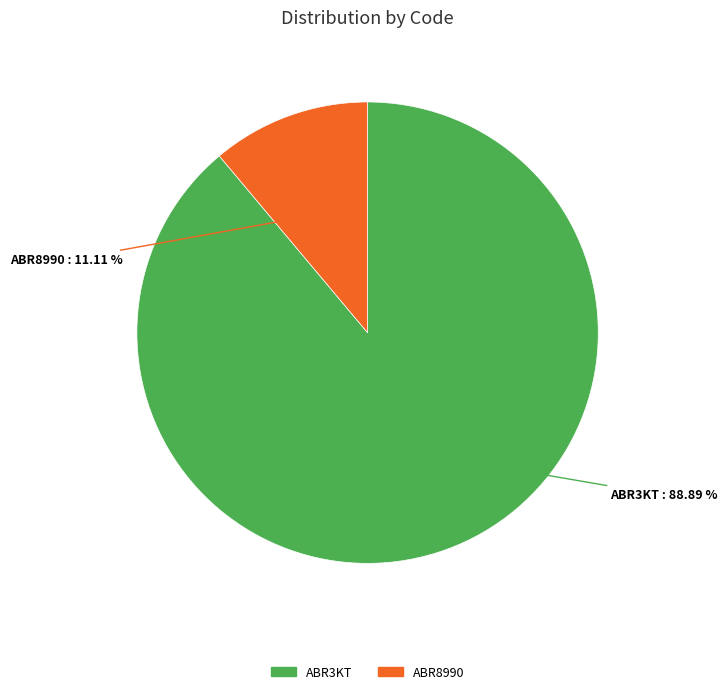

What percentage is NOT represented by ABR3KT?

11.1%